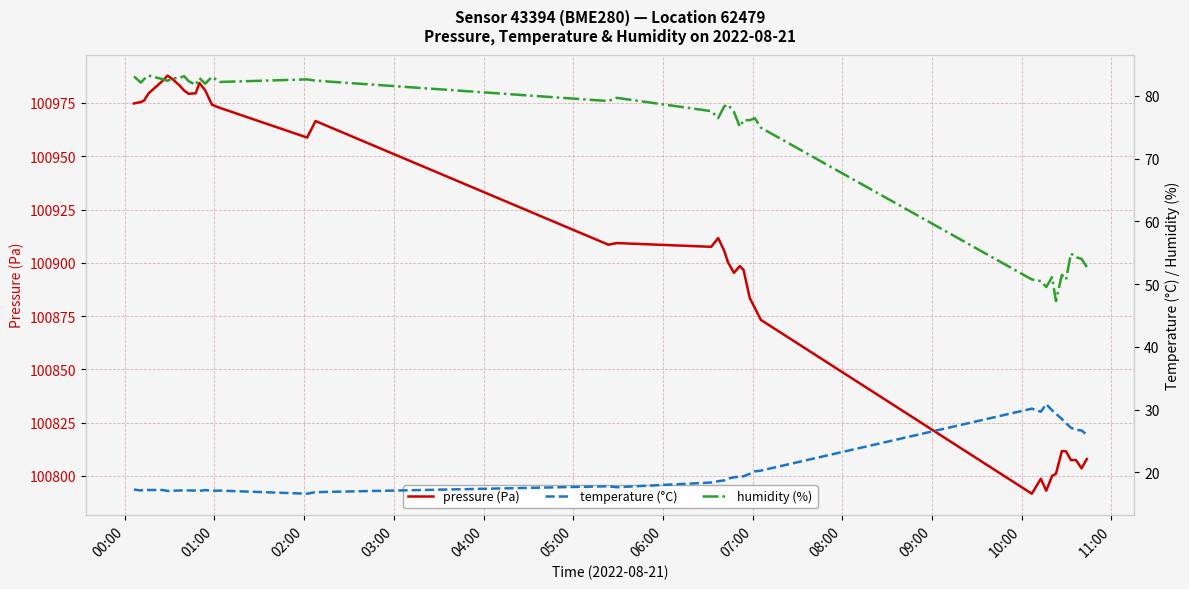

At how many categories does at least one series exceed 35476?

40